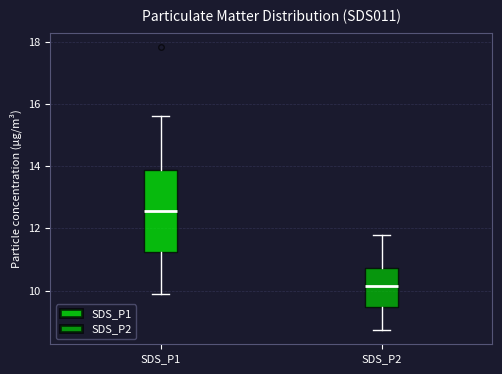

Reading left to right, transcribe this box plot: for each box, give where its median line is, the range the box spans, and where its two whiskers end, as read against the y-axis. The values are not printed on the chart, so give them approximately, as read against the axis.

SDS_P1: median 12.6, box 11.2 to 13.8, whiskers 10.0 to 15.6
SDS_P2: median 10.2, box 9.4 to 10.8, whiskers 8.8 to 11.8